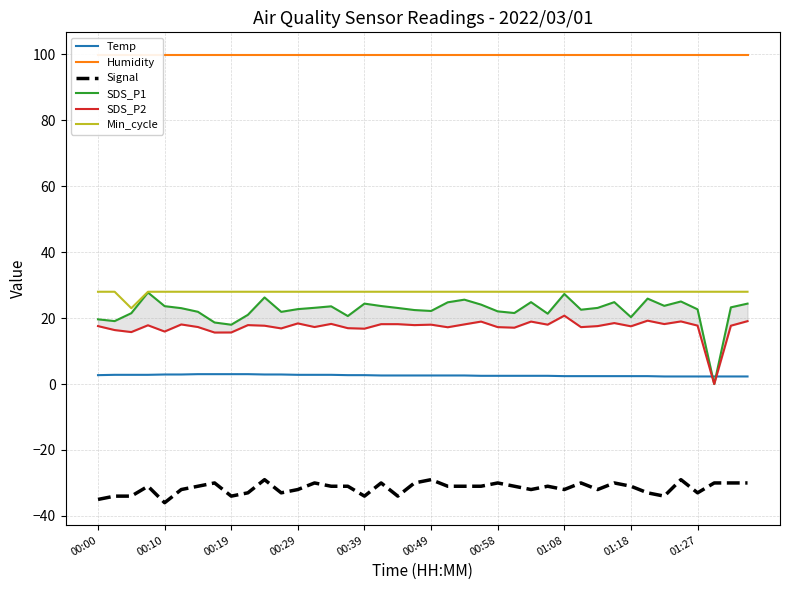

How many interior local valleys does the SDS_P1 series have?

11